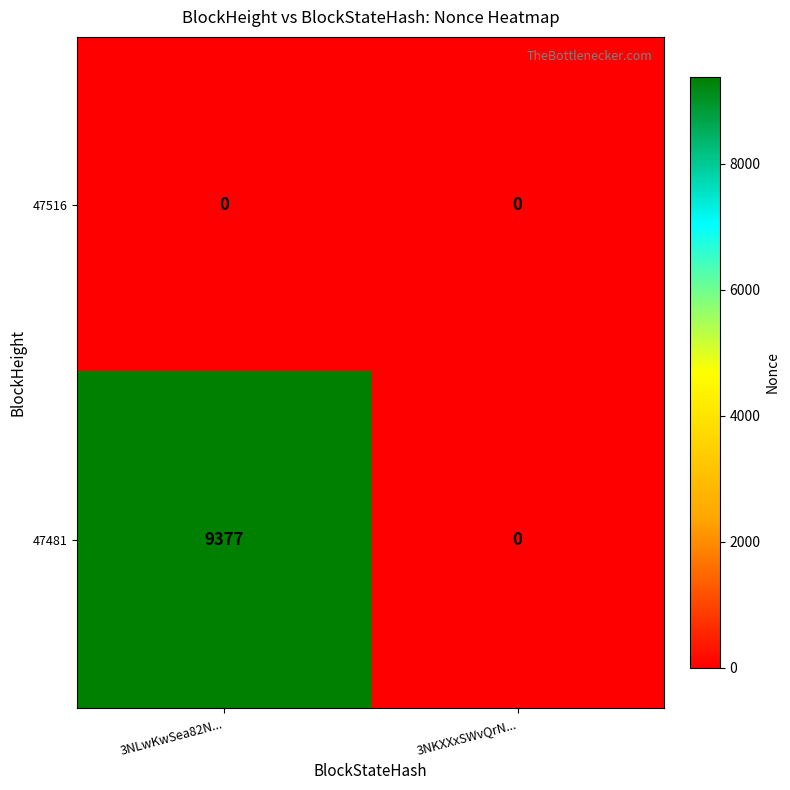

Which category has the lowest value in the 47481 series?

3NKXXxSWvQrN...